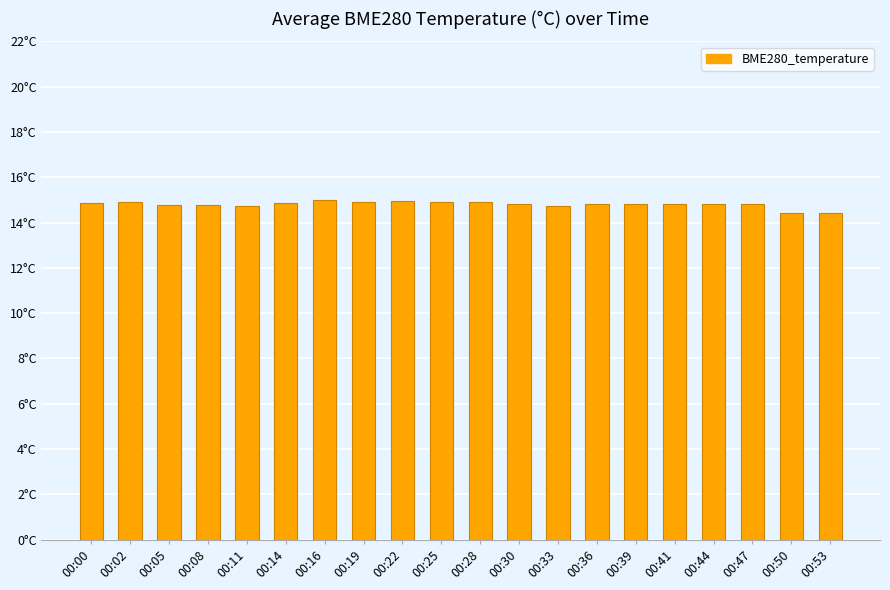

Does the chart contain any negative values?

No